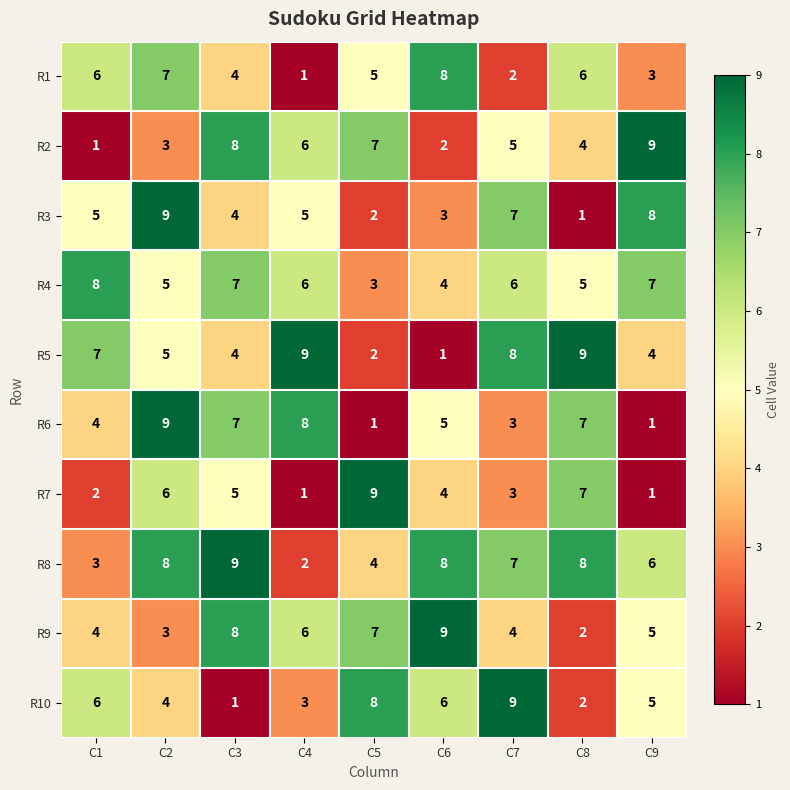

At which label does R3 reach its minimum?

C8